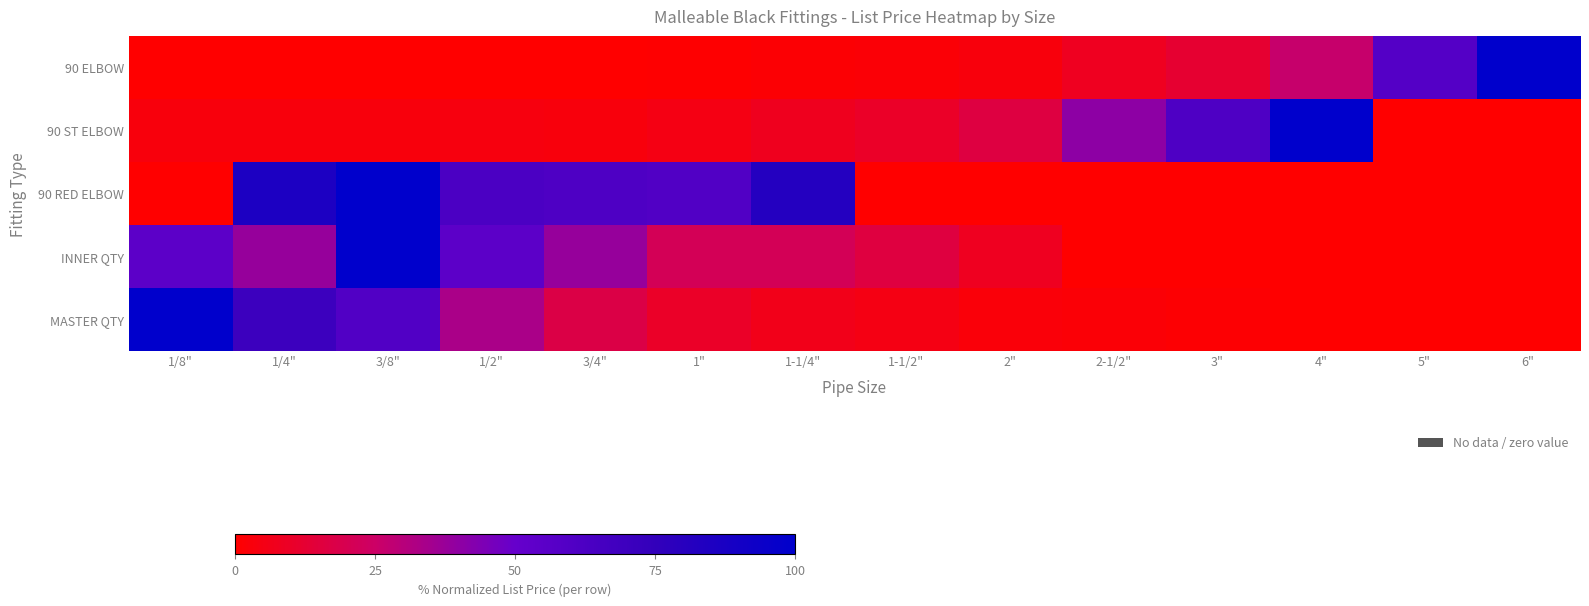

At 2", list the series in order from largest to smallest.

90 ST ELBOW, INNER QTY, 90 ELBOW, MASTER QTY, 90 RED ELBOW